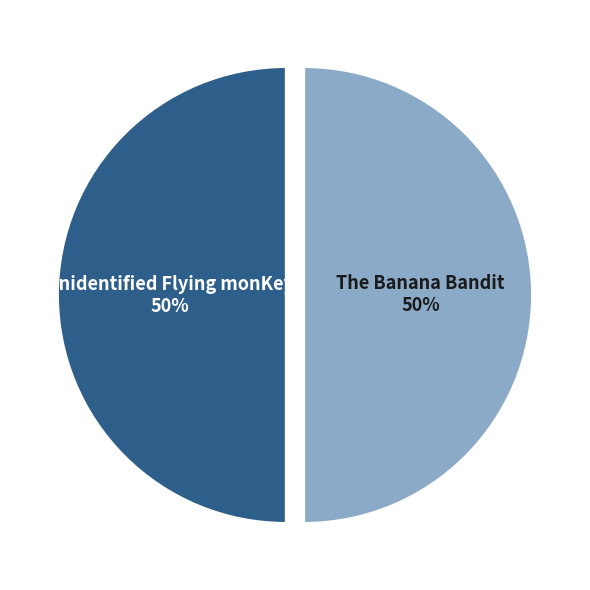

What percentage is the Unidentified Flying monKey slice, to the nearest percent?

50%